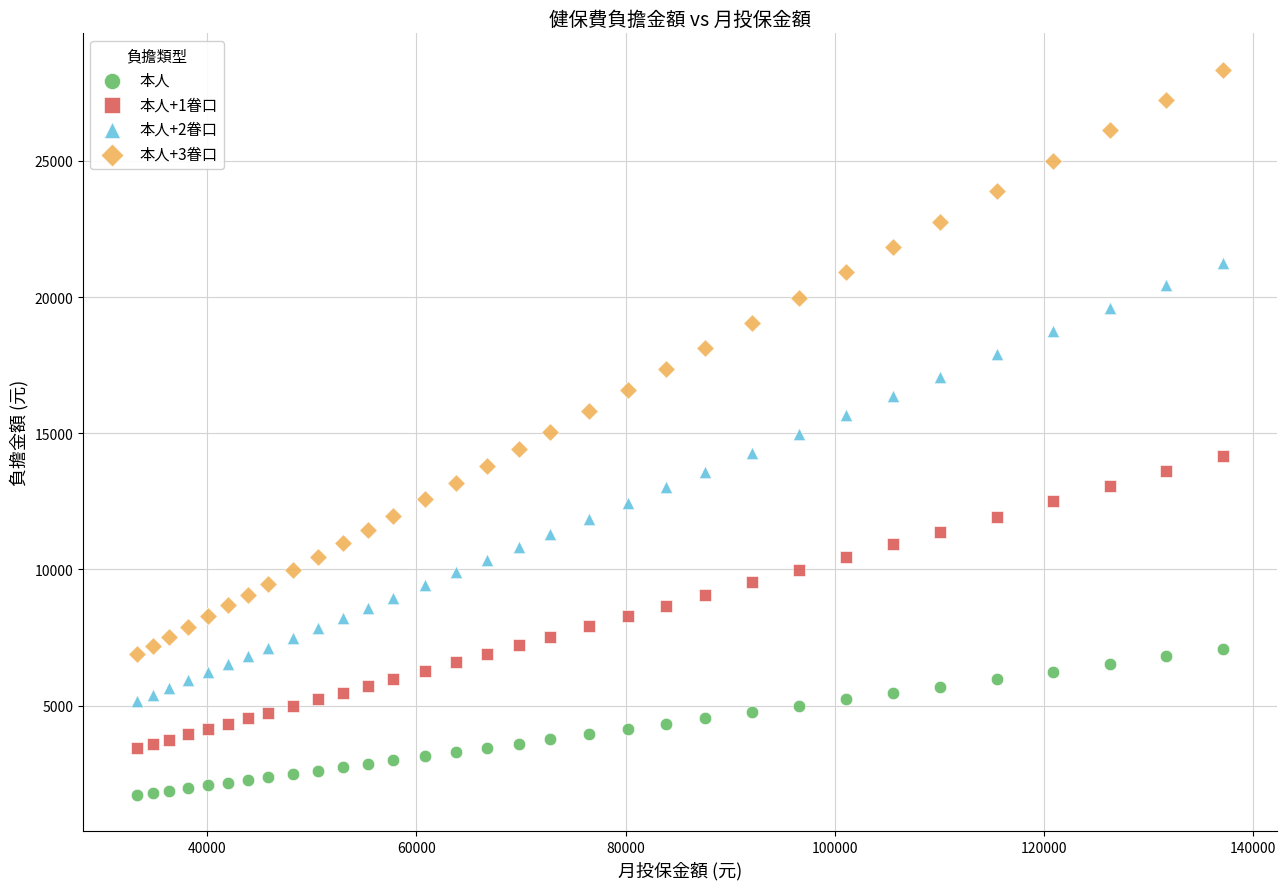

Which series contains the lowest Y value?

本人